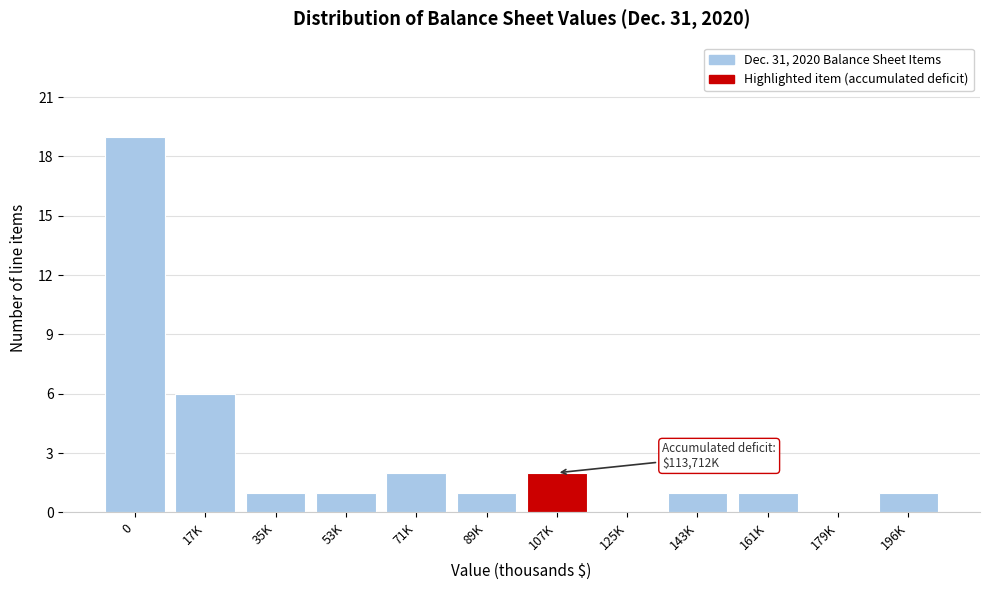

Reading right to left, what are all the values shown in this chart?

196K=1	179K=0	161K=1	143K=1	125K=0	107K=2	89K=1	71K=2	53K=1	35K=1	17K=6	0=19